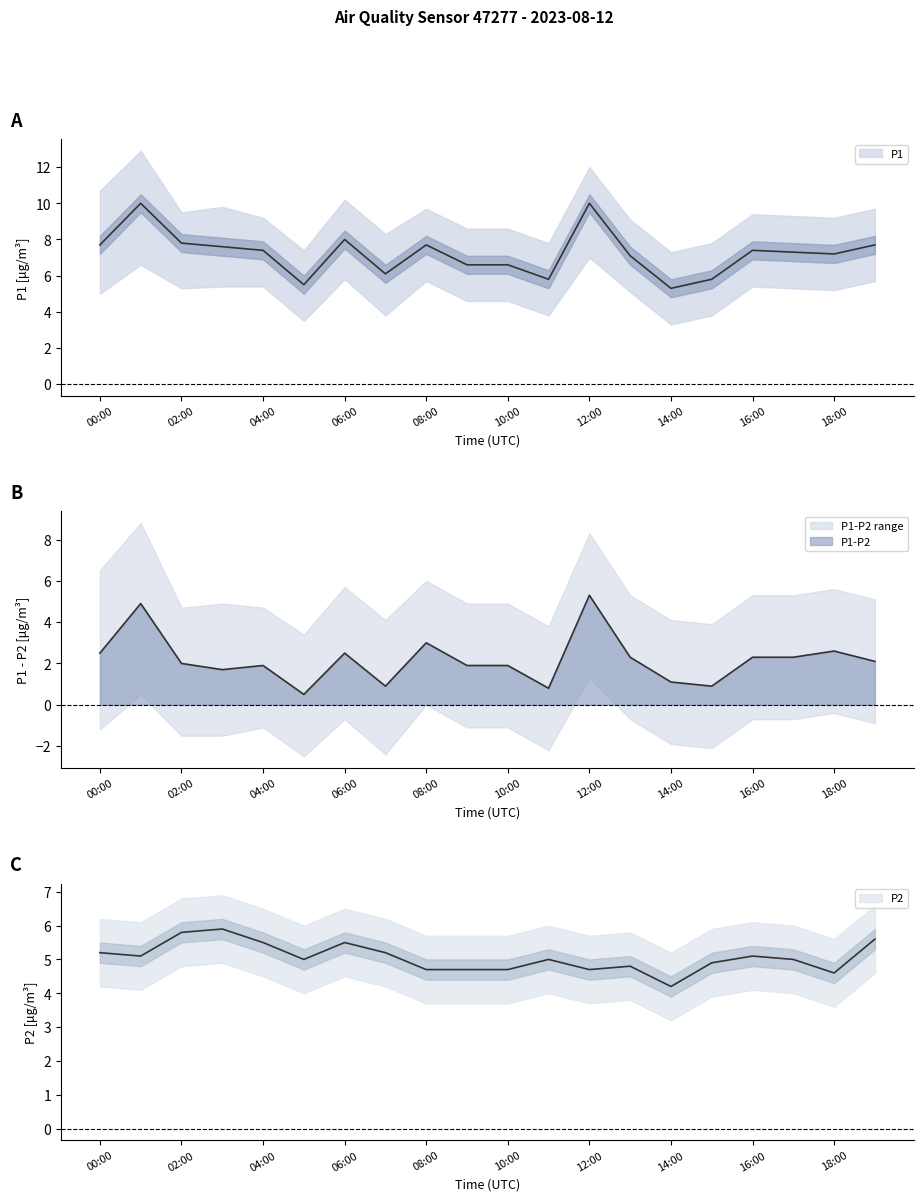

After their last crossing, which series has the higher values: P2_lower or P1_lower?

P1_lower